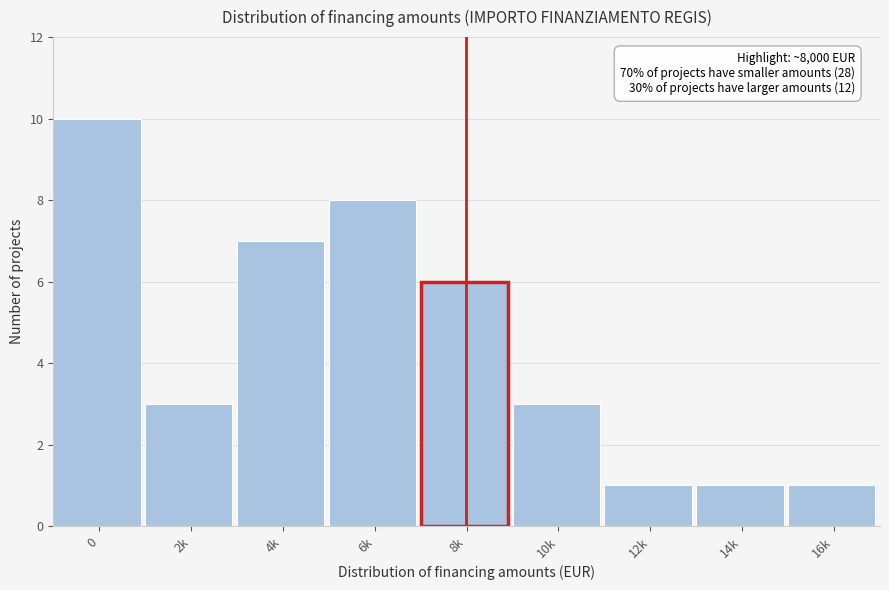

Reading left to right, what are all the values shown in this chart?

0=10	2k=3	4k=7	6k=8	8k=6	10k=3	12k=1	14k=1	16k=1